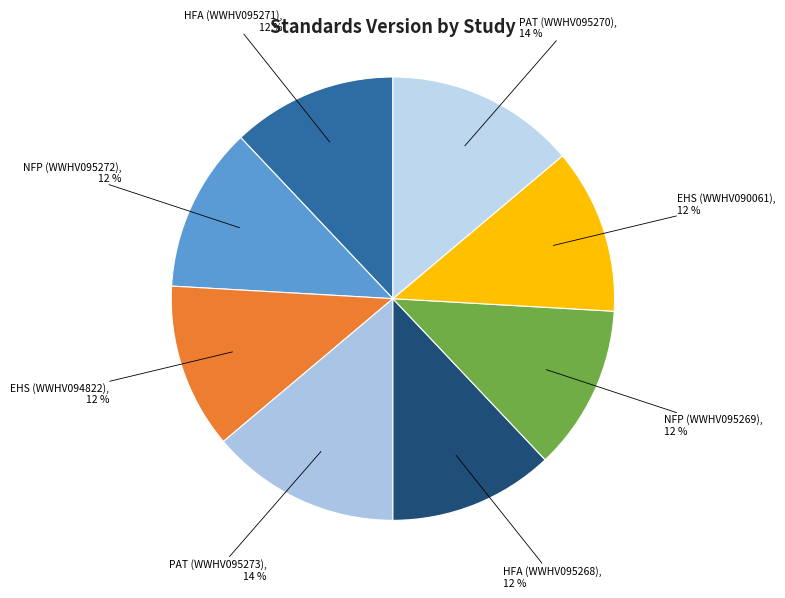

Which has a higher value, HFA (WWHV095271) or PAT (WWHV095273)?

PAT (WWHV095273)